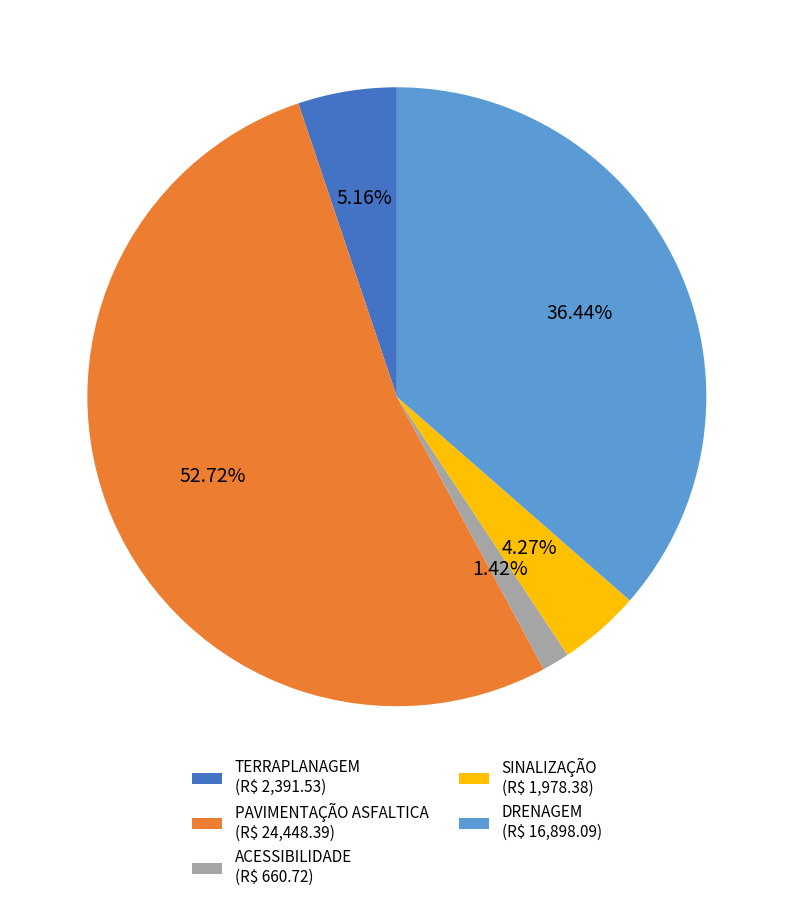

The DRENAGEM slice represents 46% of the pie. True or false?

False